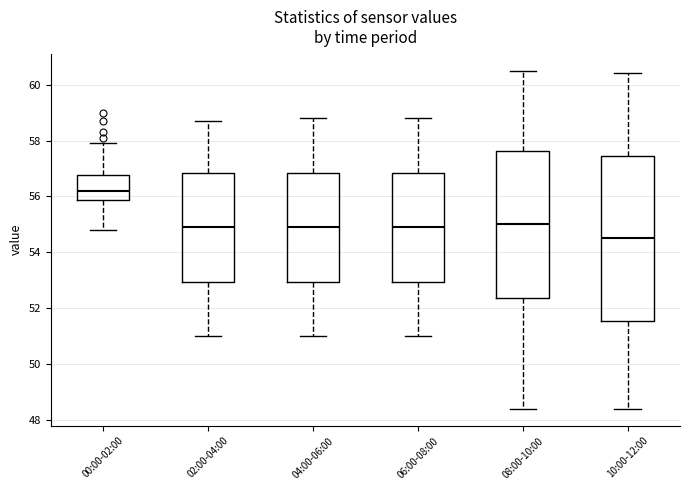

Which box has the lowest median line?

10:00-12:00